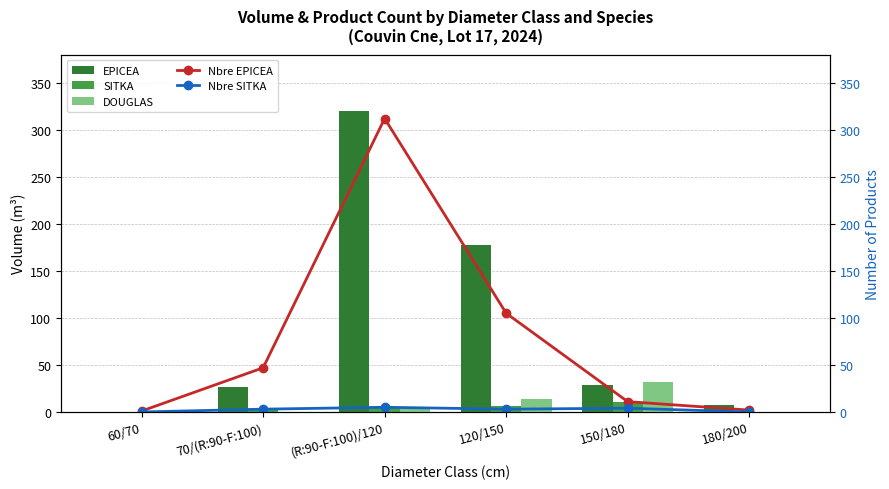

What is the sum of all DOUGLAS values?

49.7